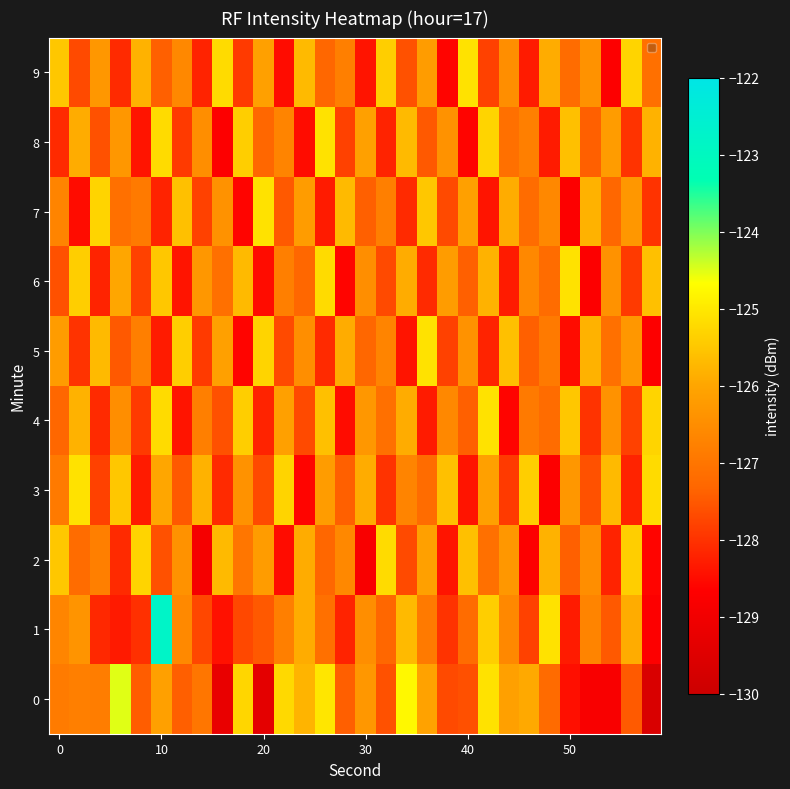

Rank the series by their maximum value, from lowest to highest.

2, 3, 4, 5, 6, 7, 8, 9, 0, 1